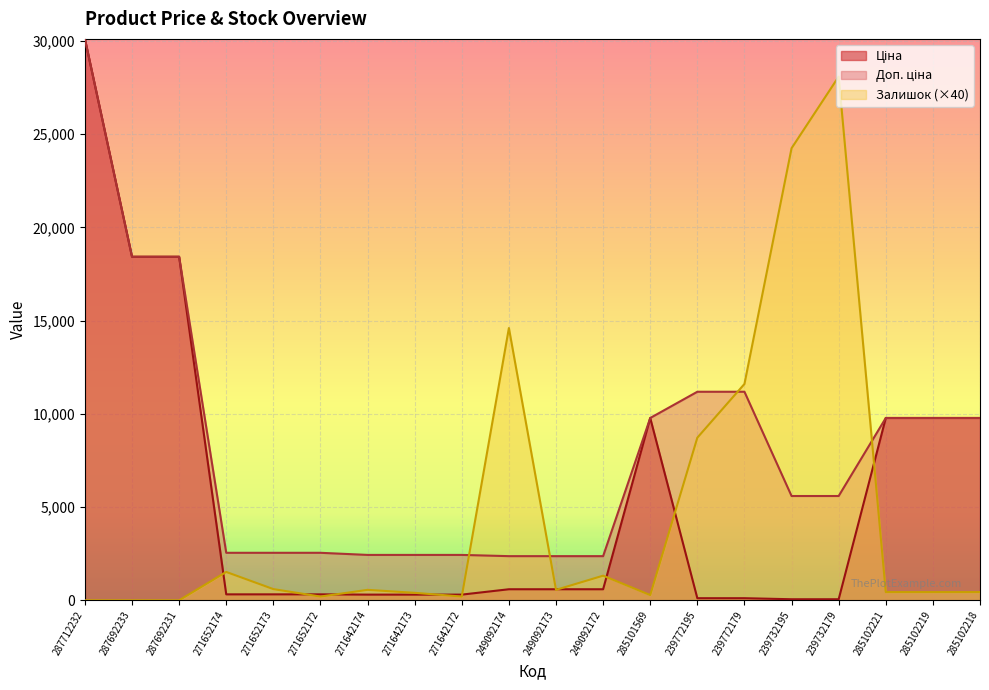

Rank the series at 249092174 from lowest to highest value.

Ціна, Доп. ціна, Залишок